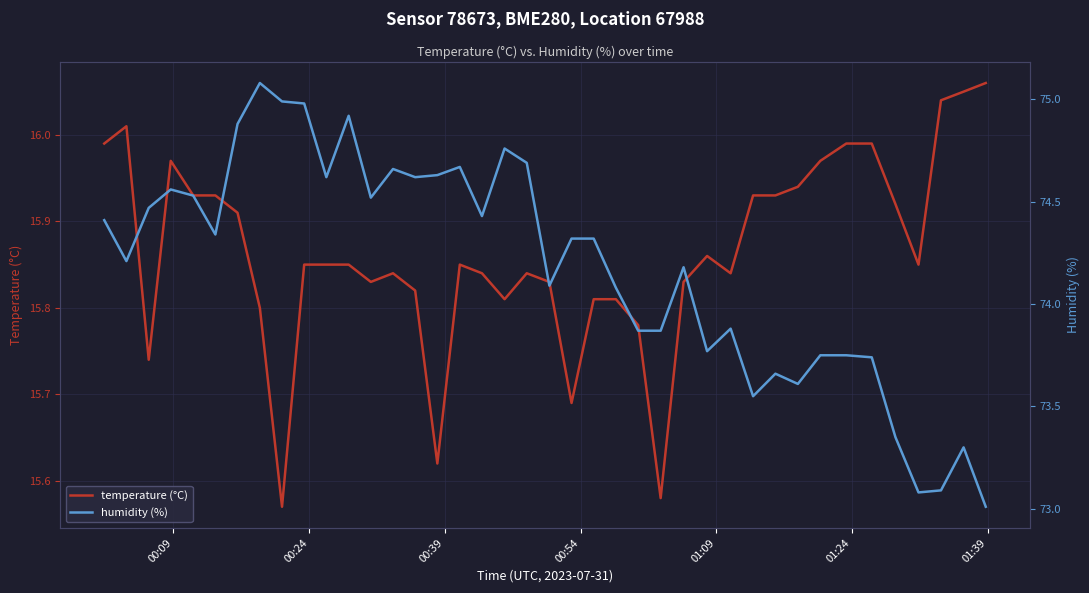

In temperature (°C), how many points are lower than both neighbors (excluding endpoints)?

9